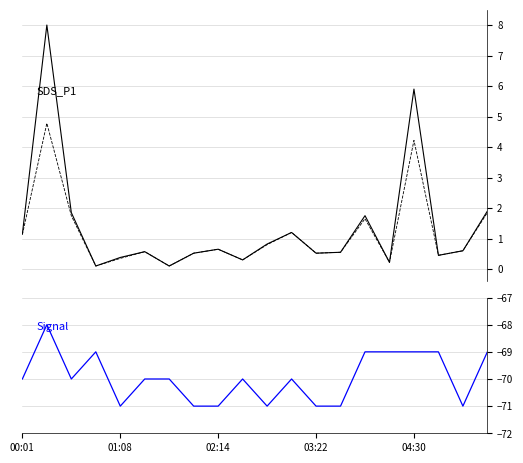

How many data points in Signal are less than -70?

7